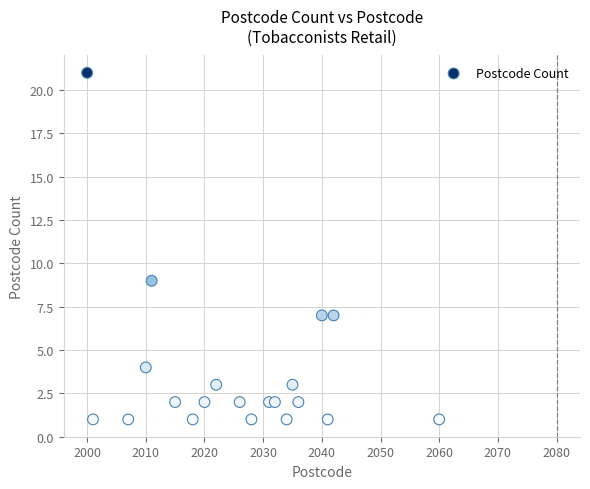

What Y value in the scatter plot is closest to 11?

9